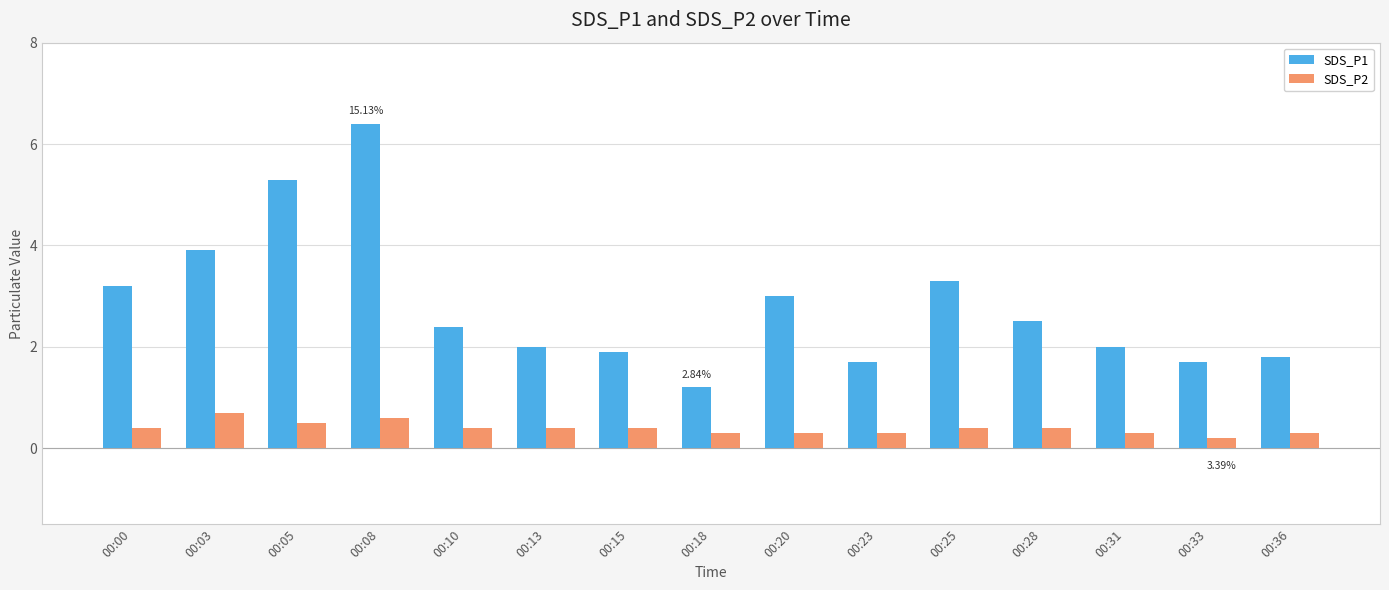

Which category has the highest value in the SDS_P2 series?

00:03